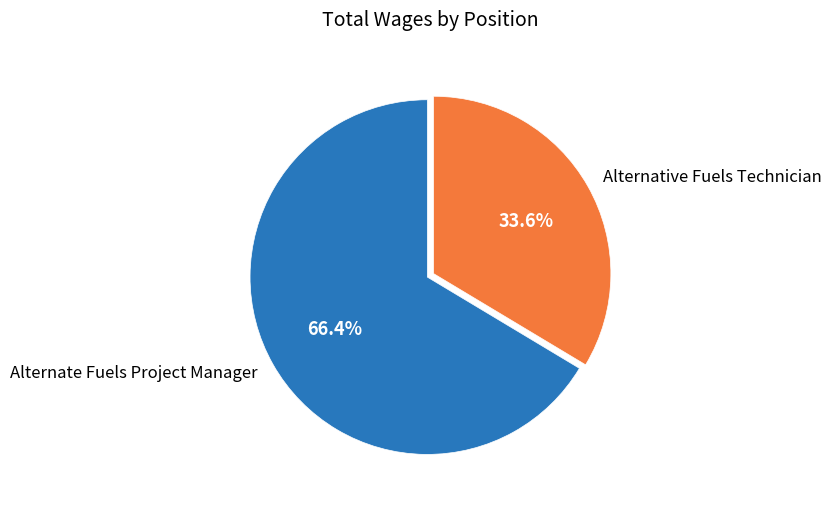

To the nearest percent, what percentage of the pie is Alternate Fuels Project Manager?

66%